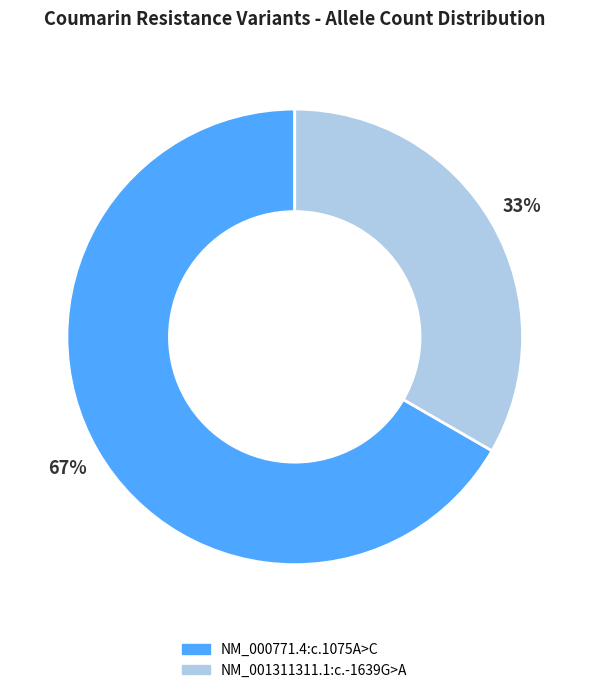

Does any single category account for the majority?

Yes